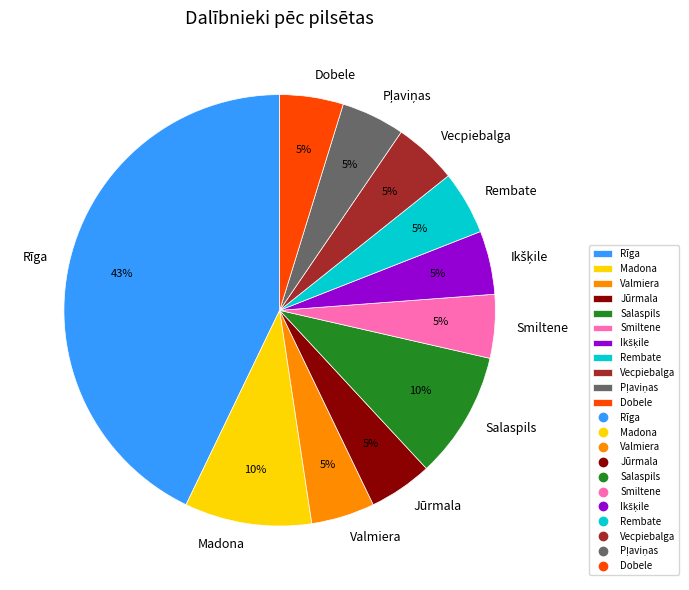

Approximately how many times larger is the value at Vecpiebalga compared to Smiltene?

1.0